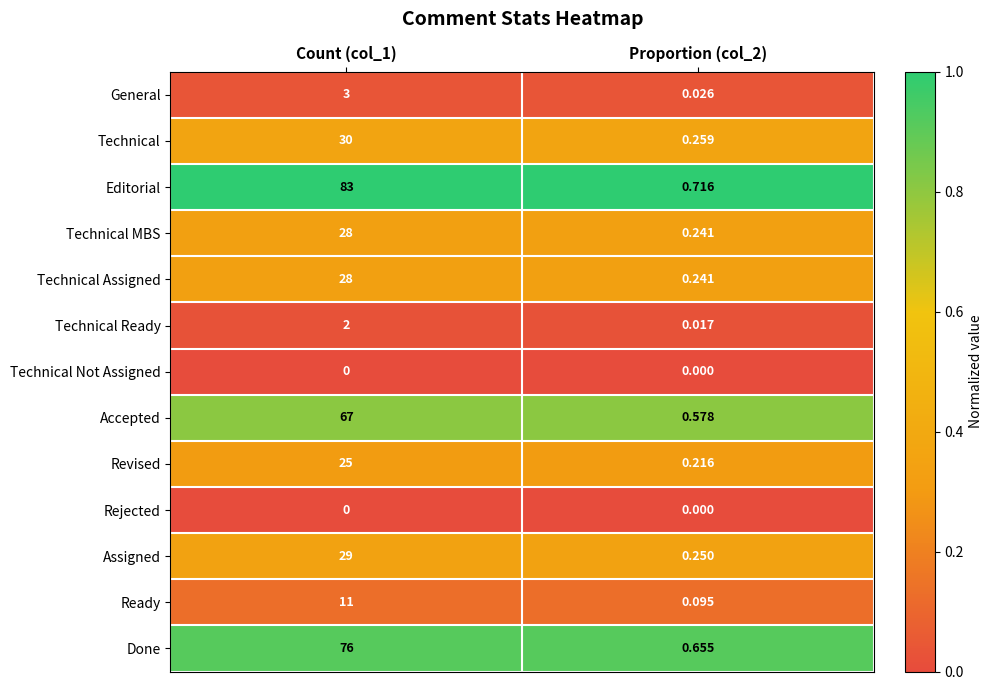

At how many categories does at least one series exceed 0?

2